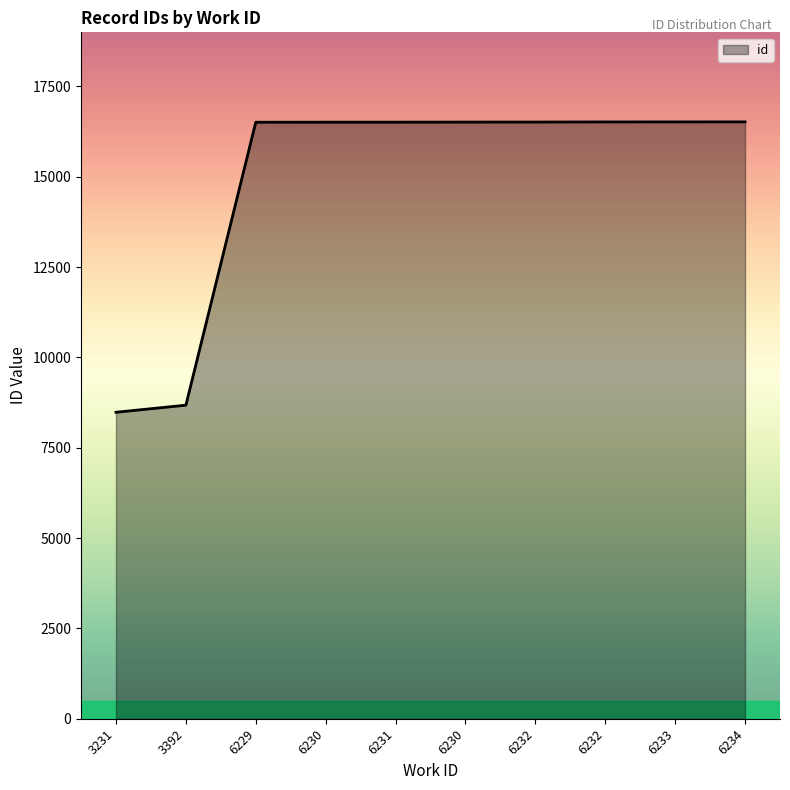

How many lines are shown in the chart?

1